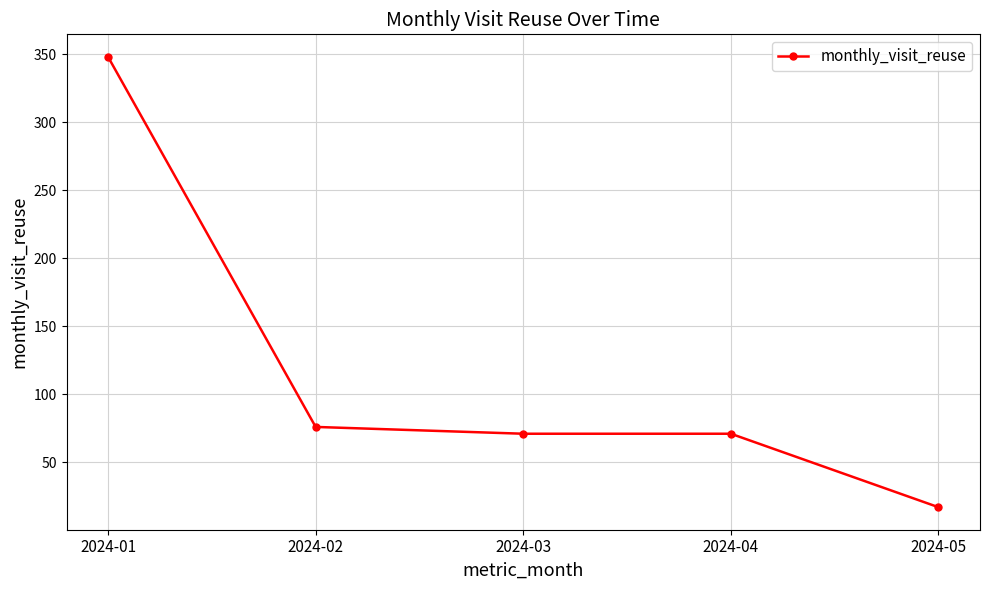

What is the difference between the second highest and second lowest values?

5